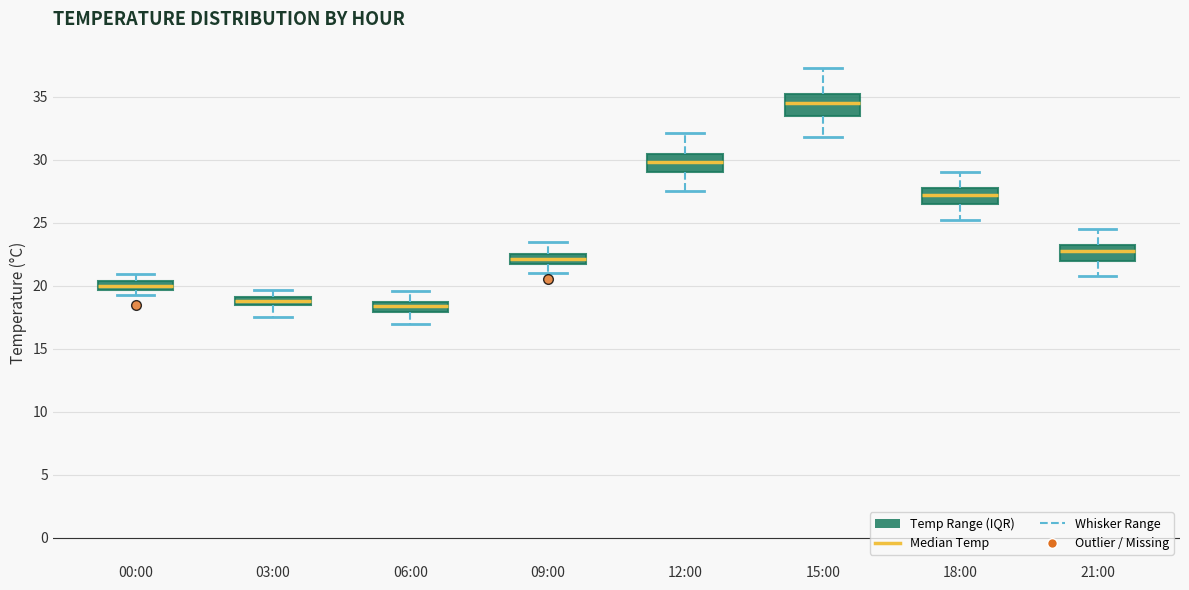

Where does the upper whisker of the box for 00:00 end on the y-axis? The values are not printed on the chart, so give them approximately, as read against the axis.

21.0